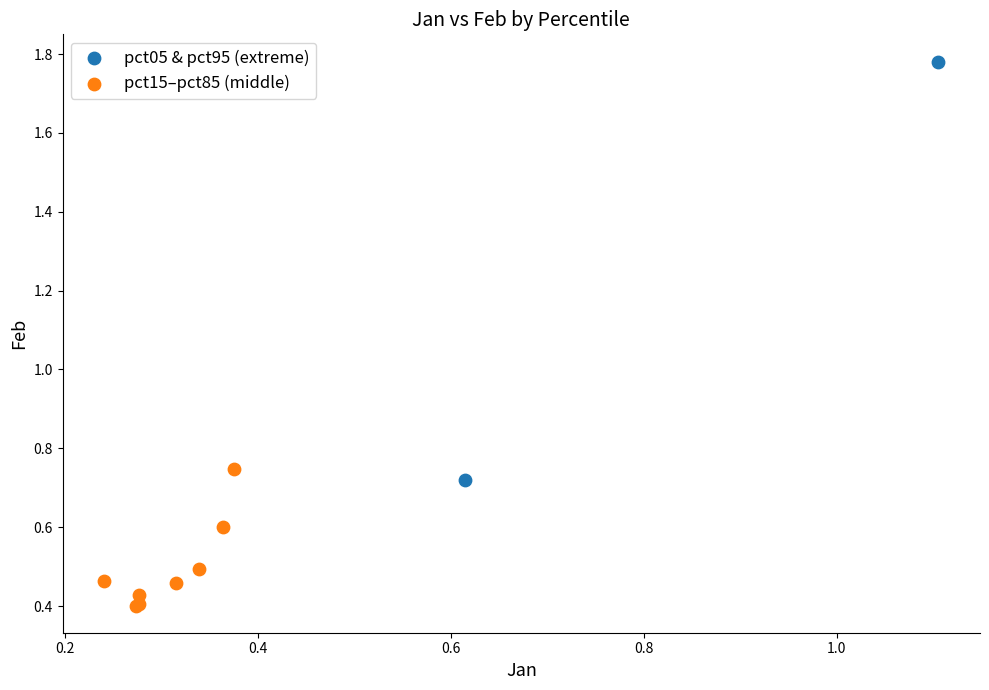

Which series has the largest Y range (max minus min)?

pct05 & pct95 (extreme)